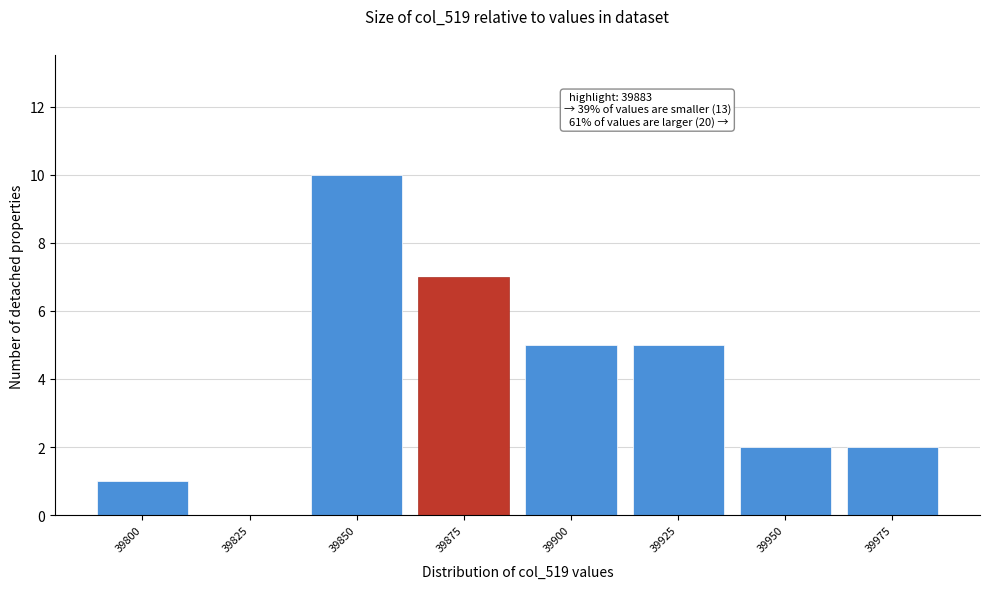

Reading left to right, what are all the values shown in this chart?

39800=1	39825=0	39850=10	39875=7	39900=5	39925=5	39950=2	39975=2